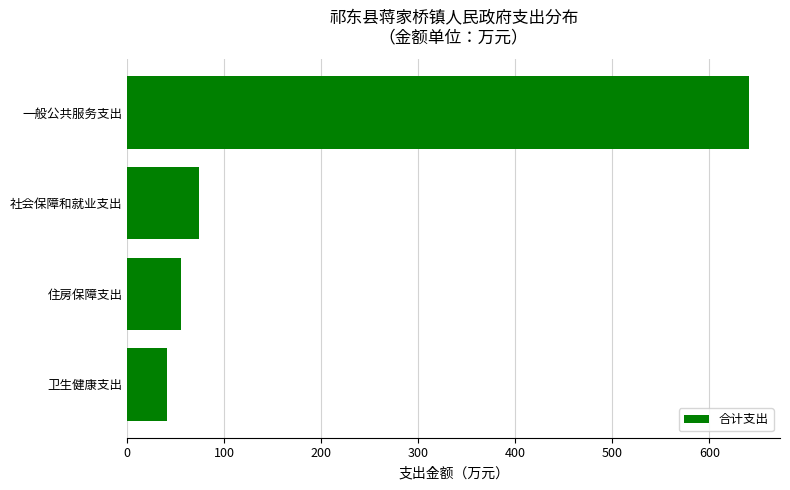

Reading bottom to top, transcribe all the data shown in this chart.

40.5	55.5	74.0	640.8